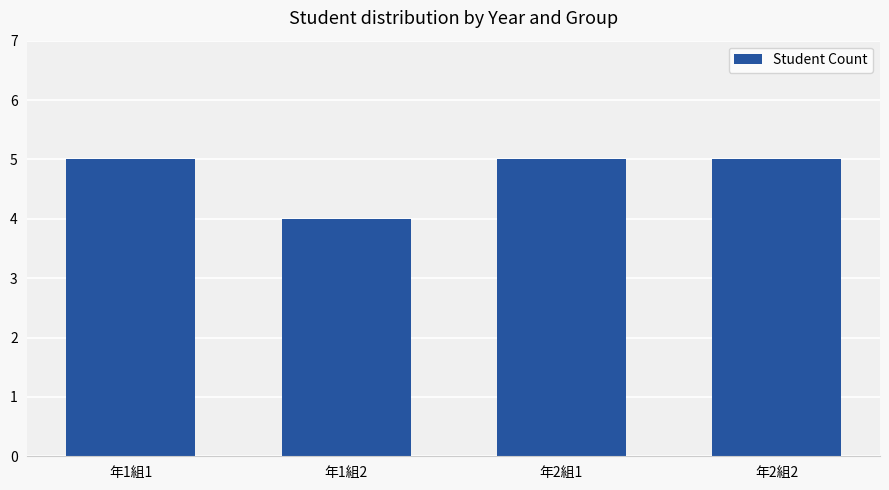

Does the chart contain stacked bars?

No